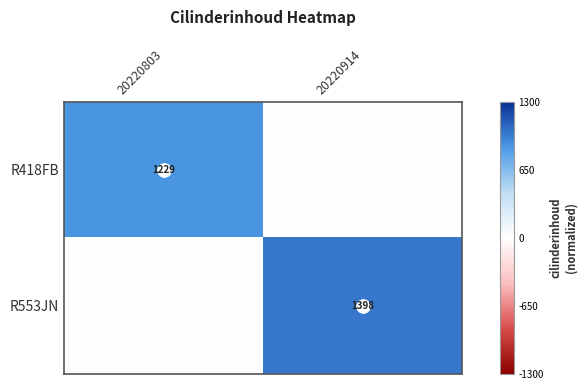

True or false: R418FB has a value of 0.0 at 20220914.

True